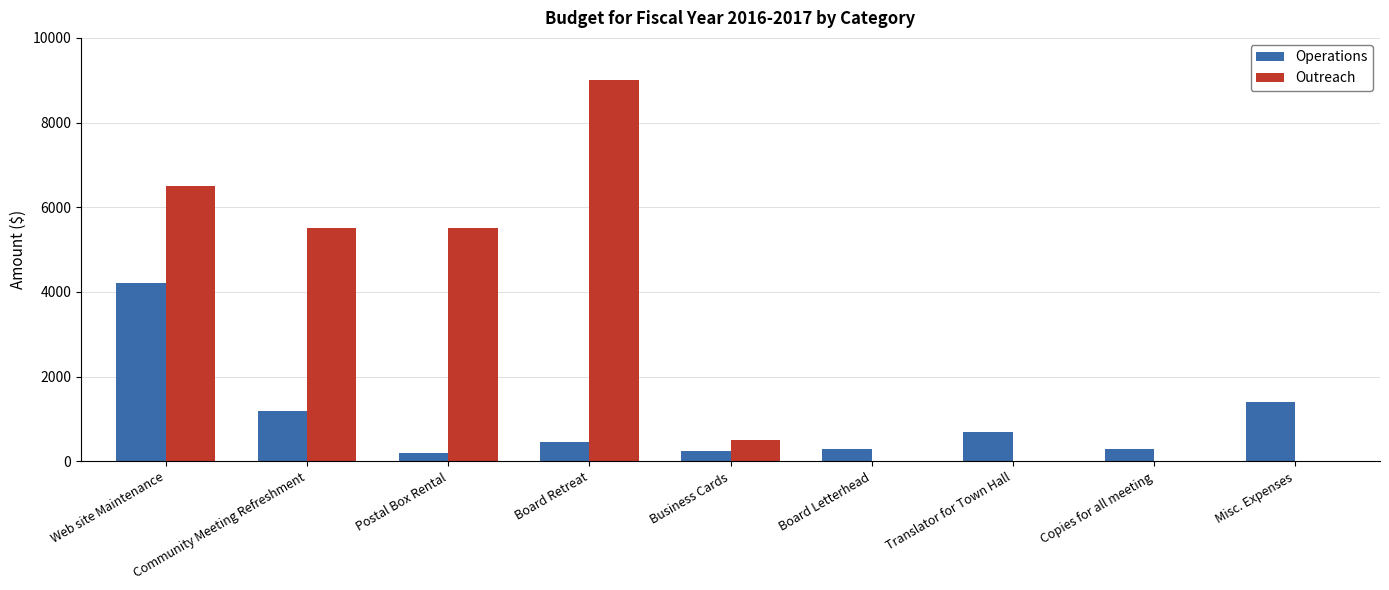

Between Web site Maintenance and Board Retreat, which series saw the biggest shift?

Operations